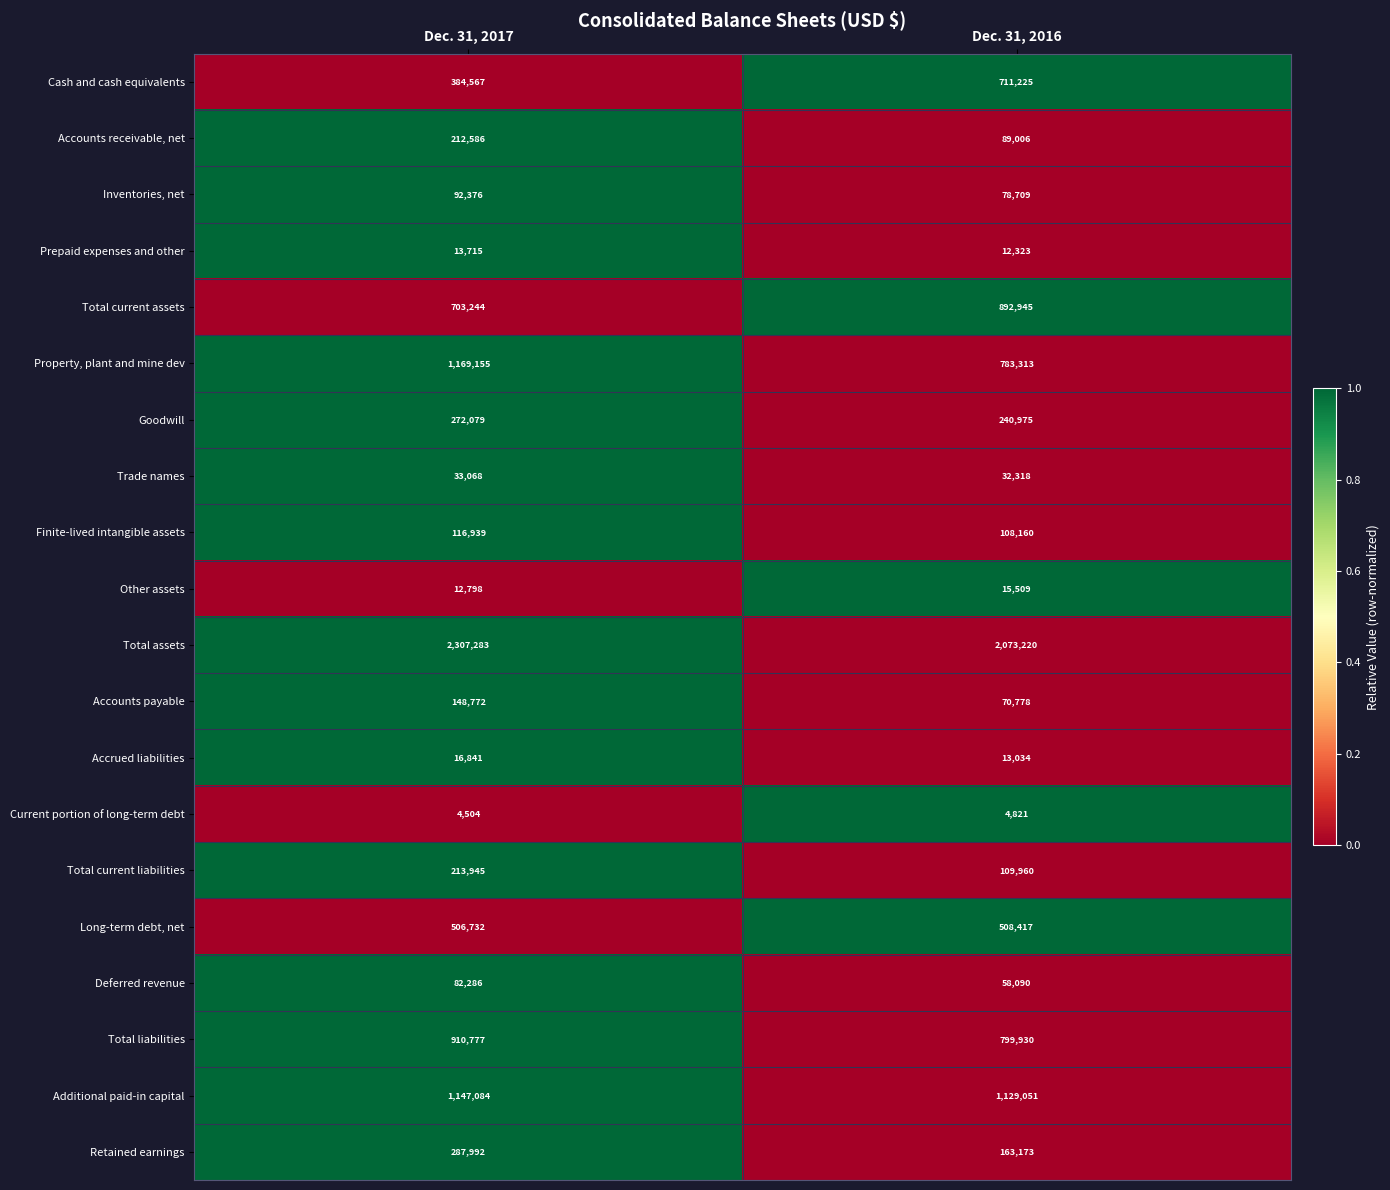

Which series changed the most between Dec. 31, 2017 and Dec. 31, 2016?

Property, plant and mine dev